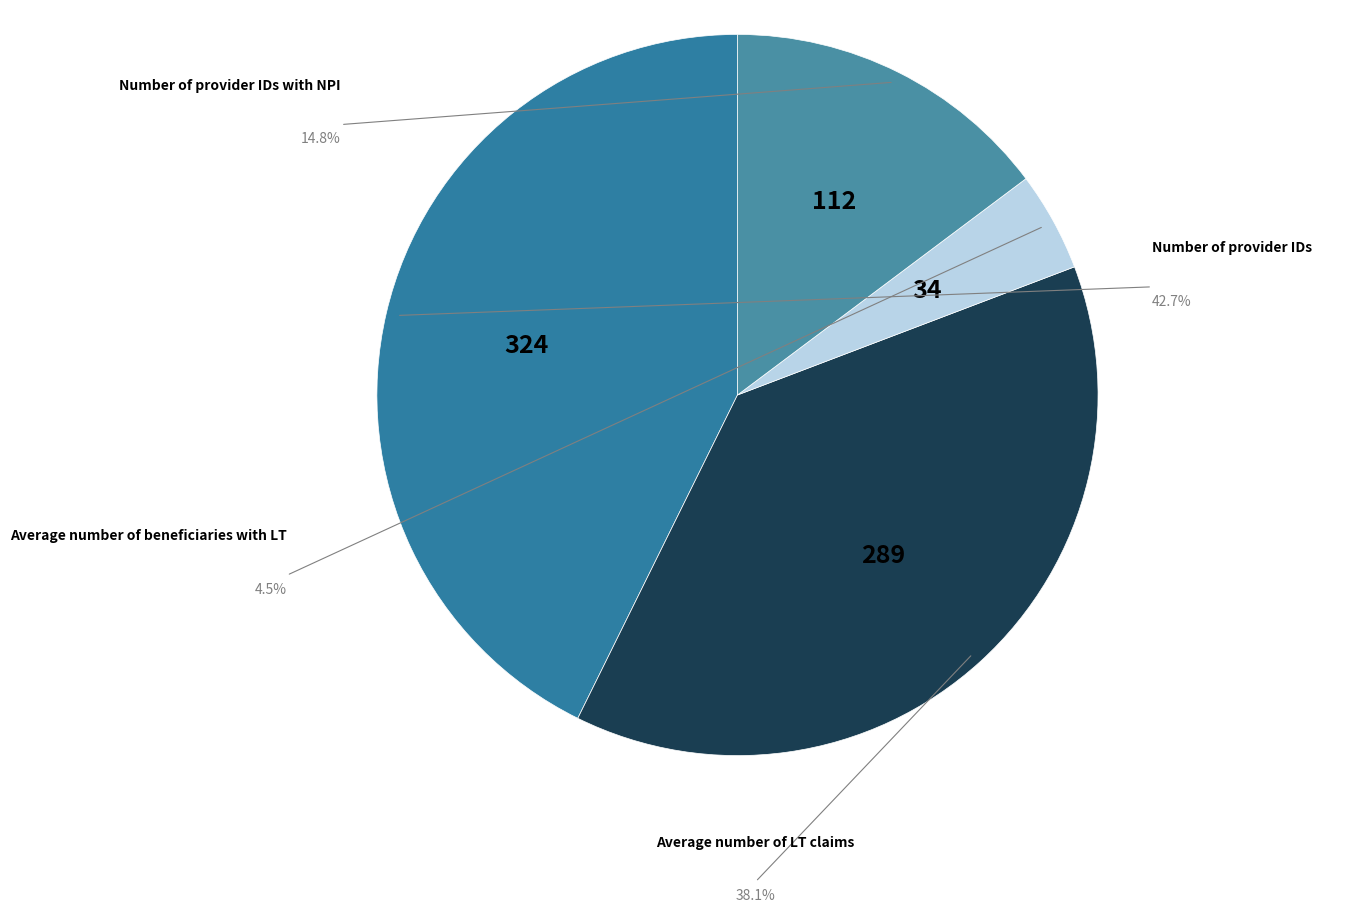

Which category has the smallest portion of the pie?

Average number of beneficiaries with LT